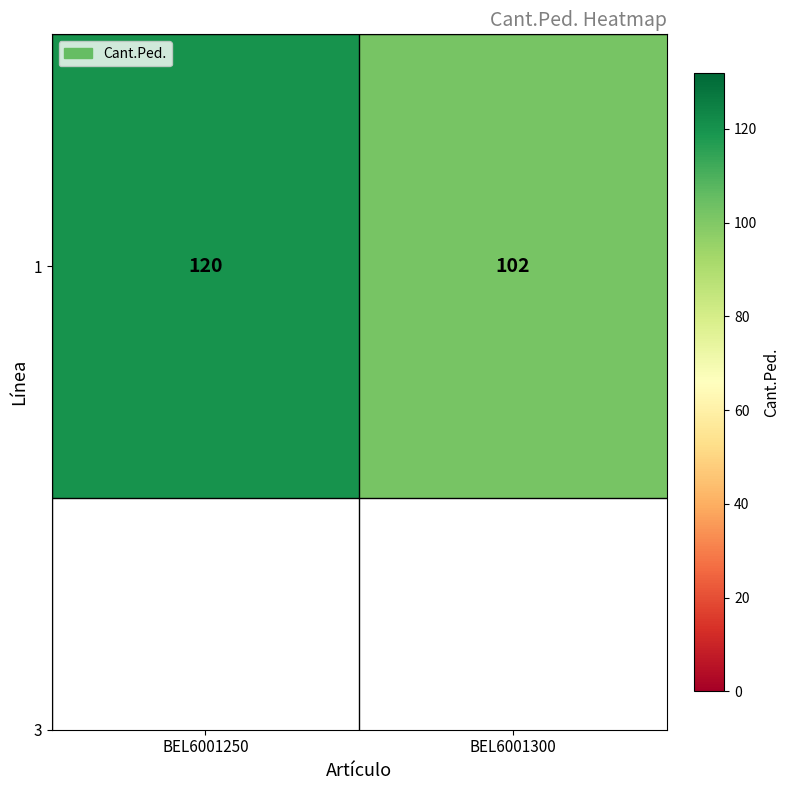

What is the sum of the values at BEL6001300 and BEL6001250?

222